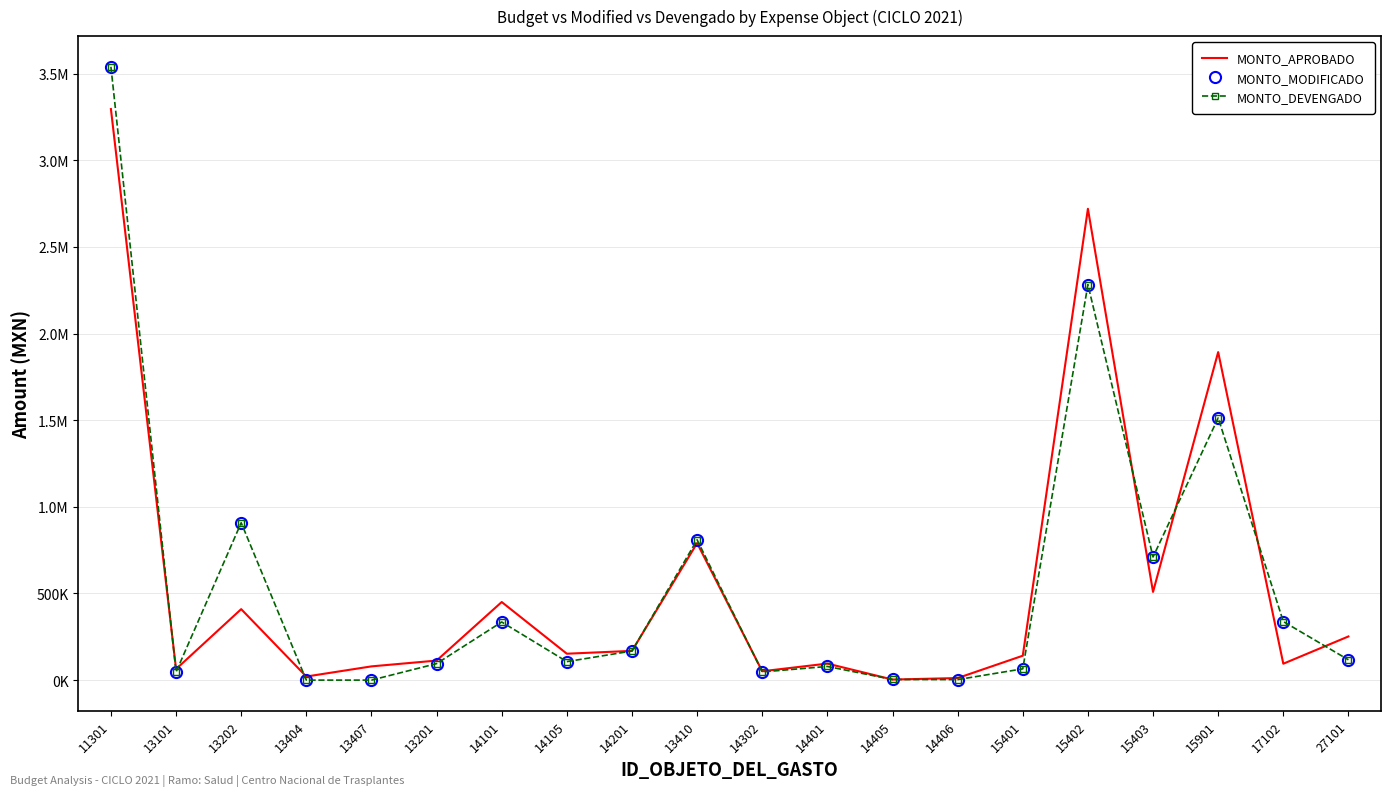

At which category does the chart reach its minimum across all series?

13404